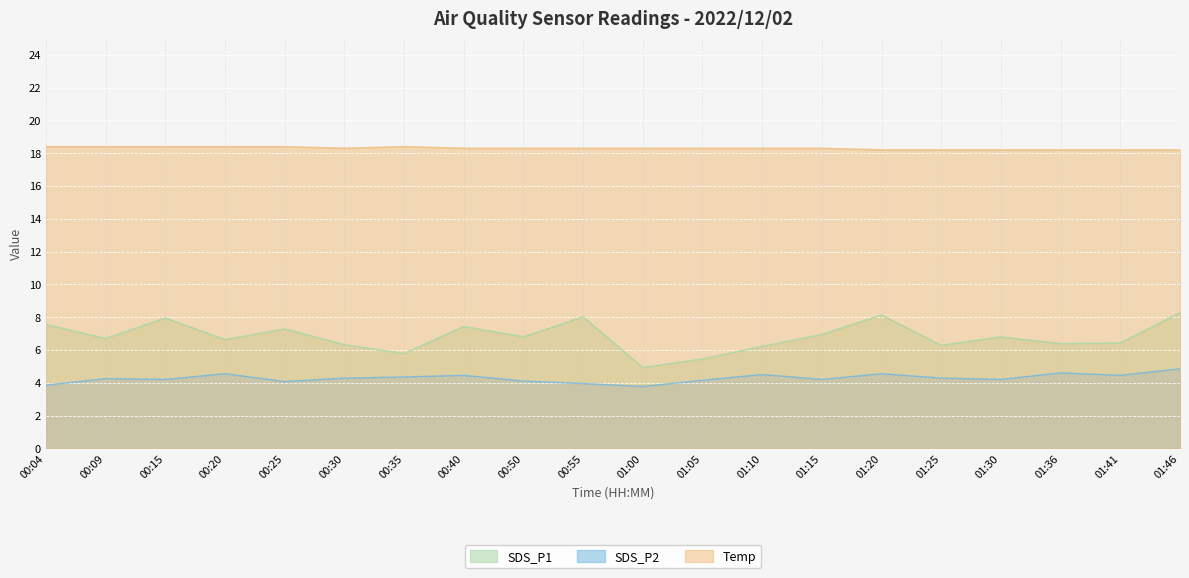

Reading left to right, extract all data points from this chart.

SDS_P1: 00:04=7.5	00:09=6.7	00:15=8.0	00:20=6.6	00:25=7.3	00:30=6.3	00:35=5.8	00:40=7.4	00:50=6.8	00:55=8.0	01:00=4.9	01:05=5.5	01:10=6.2	01:15=7.0	01:20=8.1	01:25=6.3	01:30=6.8	01:36=6.4	01:41=6.4	01:46=8.3
SDS_P2: 00:04=3.9	00:09=4.2	00:15=4.2	00:20=4.5	00:25=4.1	00:30=4.3	00:35=4.3	00:40=4.5	00:50=4.1	00:55=4.0	01:00=3.8	01:05=4.2	01:10=4.5	01:15=4.2	01:20=4.5	01:25=4.3	01:30=4.2	01:36=4.6	01:41=4.5	01:46=4.8
Temp: 00:04=18.4	00:09=18.4	00:15=18.4	00:20=18.4	00:25=18.4	00:30=18.3	00:35=18.4	00:40=18.3	00:50=18.3	00:55=18.3	01:00=18.3	01:05=18.3	01:10=18.3	01:15=18.3	01:20=18.2	01:25=18.2	01:30=18.2	01:36=18.2	01:41=18.2	01:46=18.2